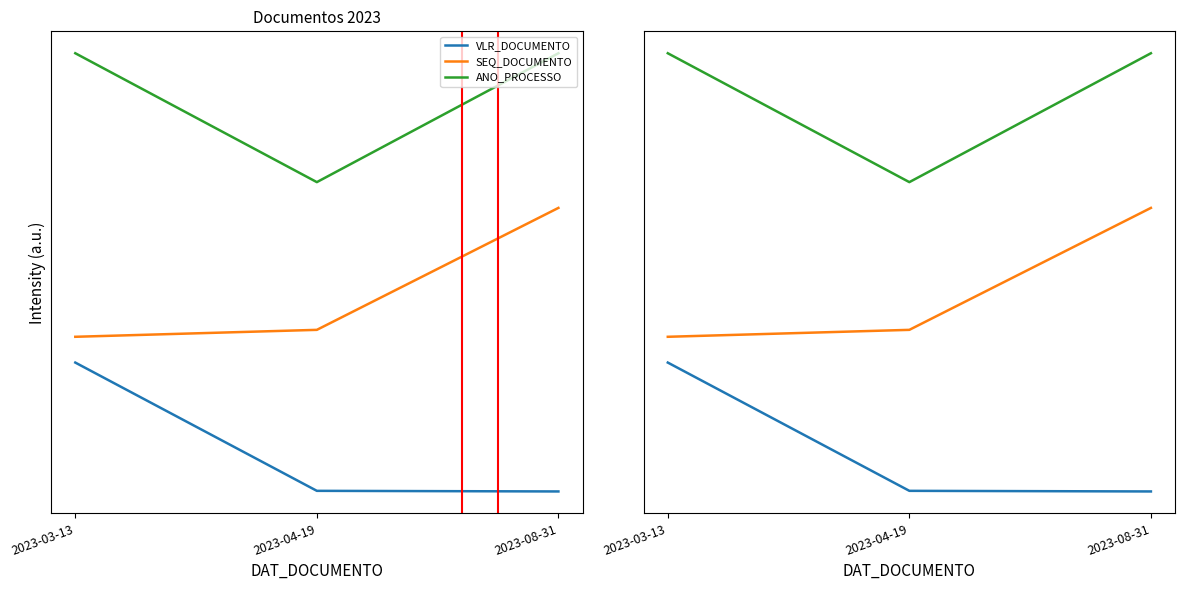

What is the spread (max minus min) of values at 2023-03-13?

2.4